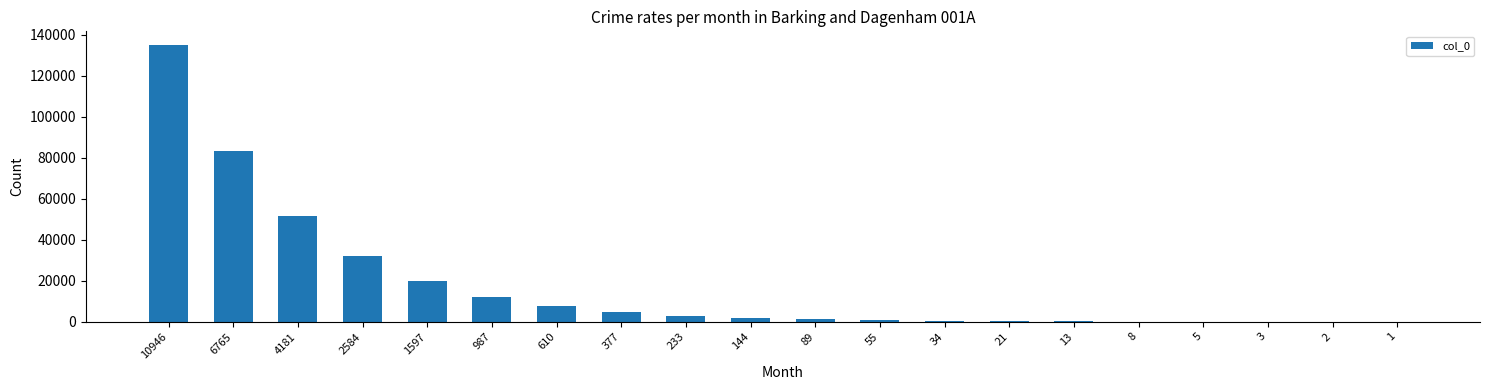

How many series are shown in this chart?

1